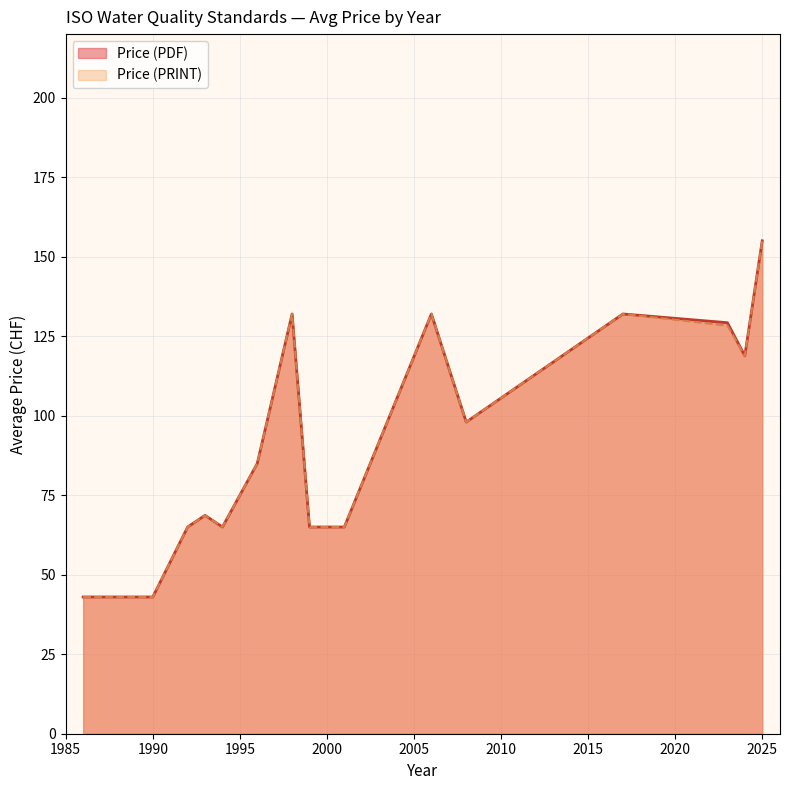

What is the difference between the maximum and second lowest values in the Price (PDF) series?

112.0